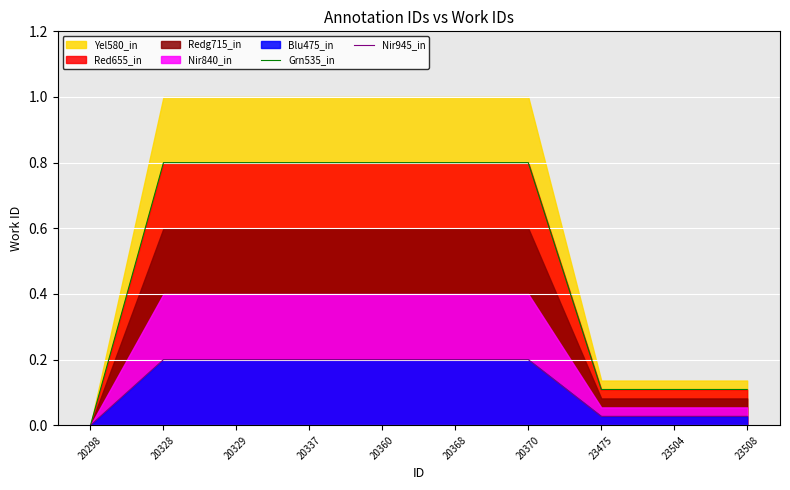

What is the spread (max minus min) of values at 20368?

0.6